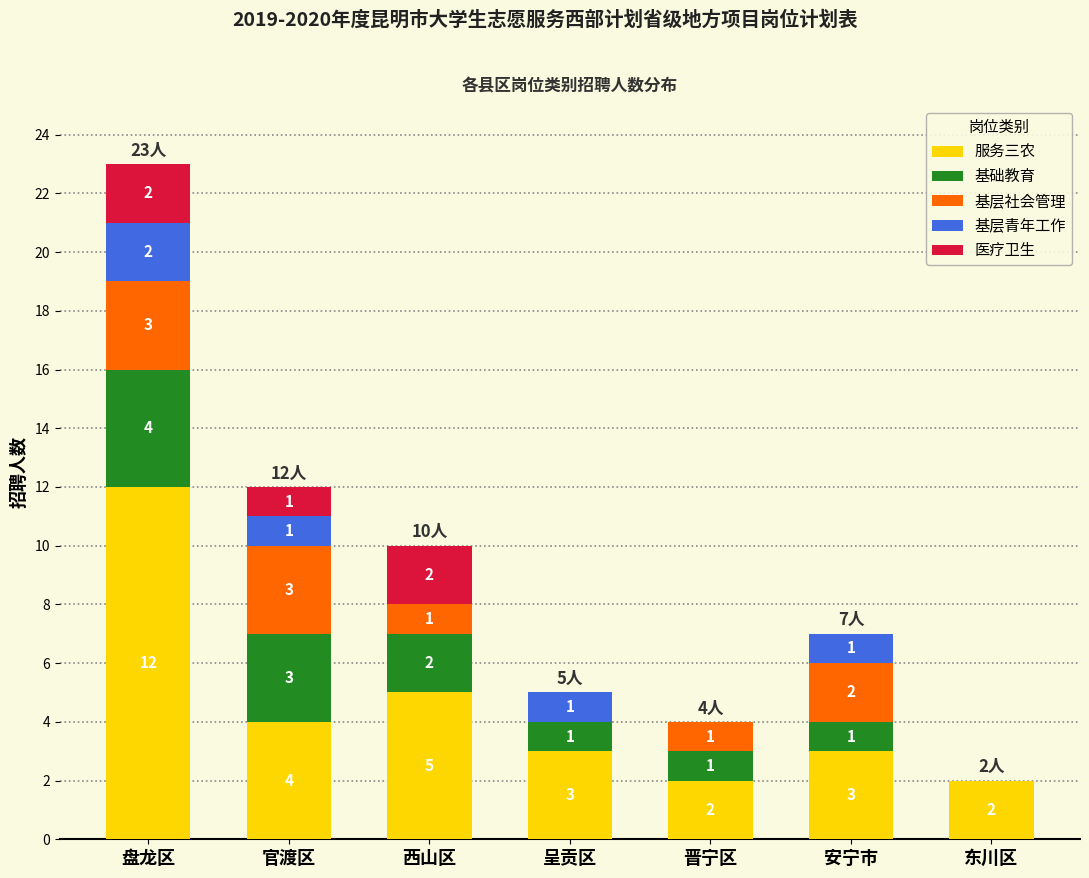

Reading left to right, transcribe the values for 服务三农.

盘龙区=12	官渡区=4	西山区=5	呈贡区=3	晋宁区=2	安宁市=3	东川区=2